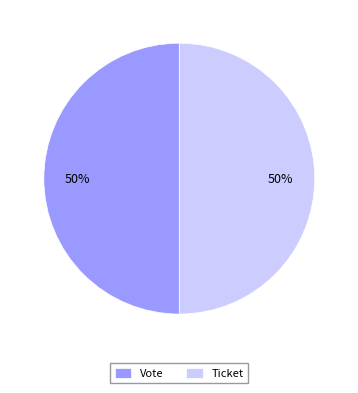

To the nearest percent, what is the combined percentage of Ticket and Vote?

100%